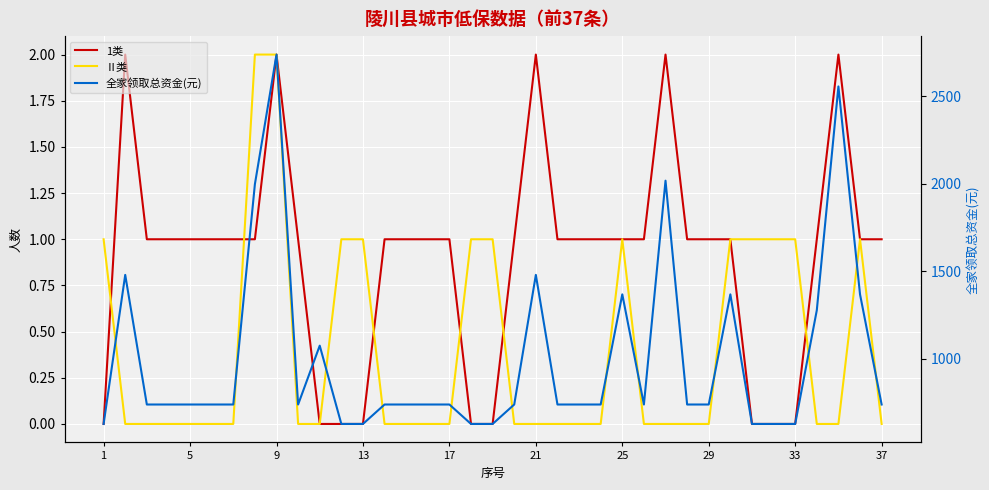

What is the difference between the maximum and minimum values in the Ⅱ类 series?

2